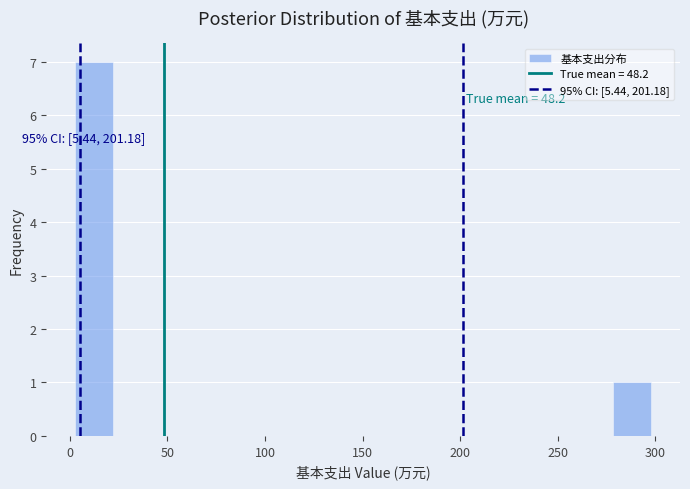

Around what value on the x-axis is the tallest bar? Give the approximate position of its centre, as read against the axis.

15